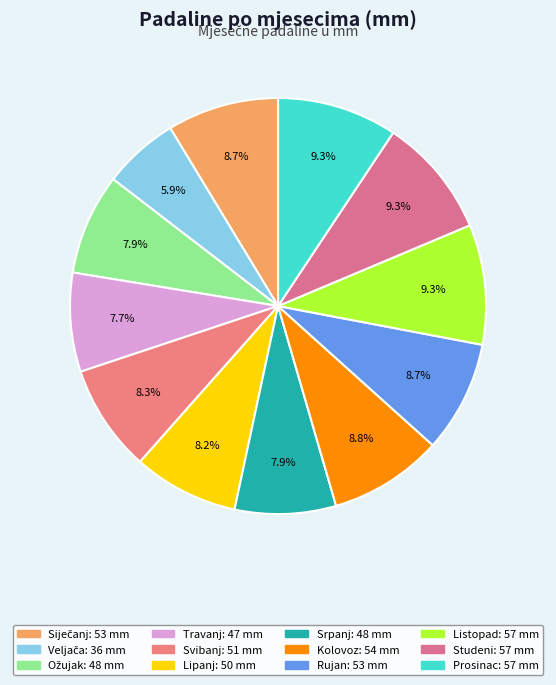

Between Kolovoz and Prosinac, which is larger?

Prosinac